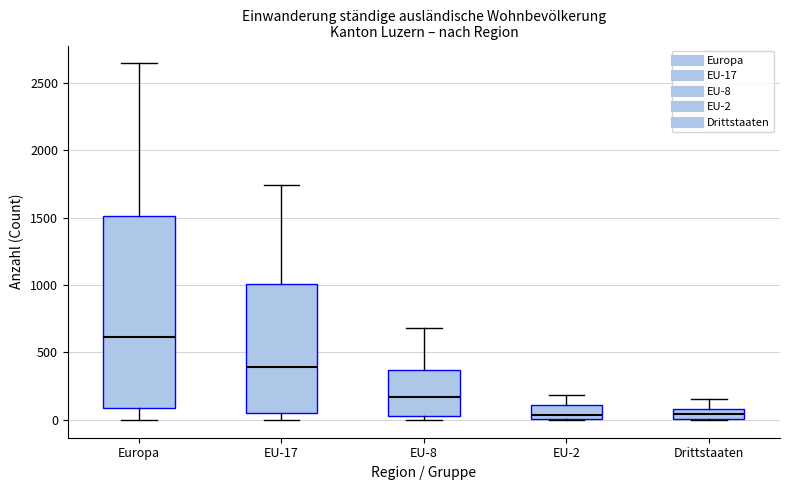

Where does the median line of the box for EU-2 sit on the y-axis? The values are not printed on the chart, so give them approximately, as read against the axis.

50